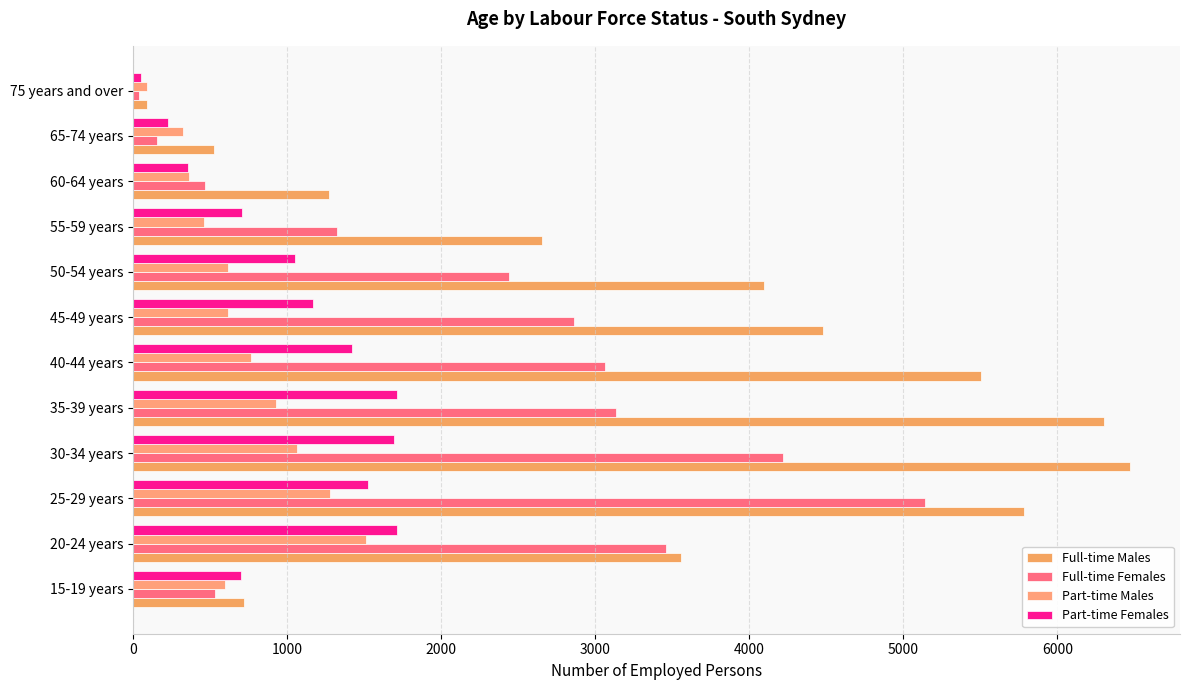

Count the number of categories in the chart.

12